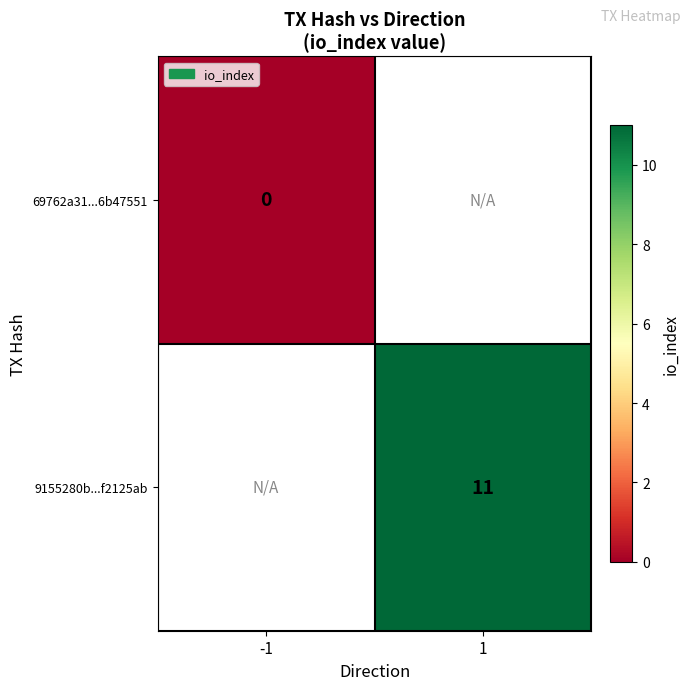

Which has a higher value, -1 or 1?

1